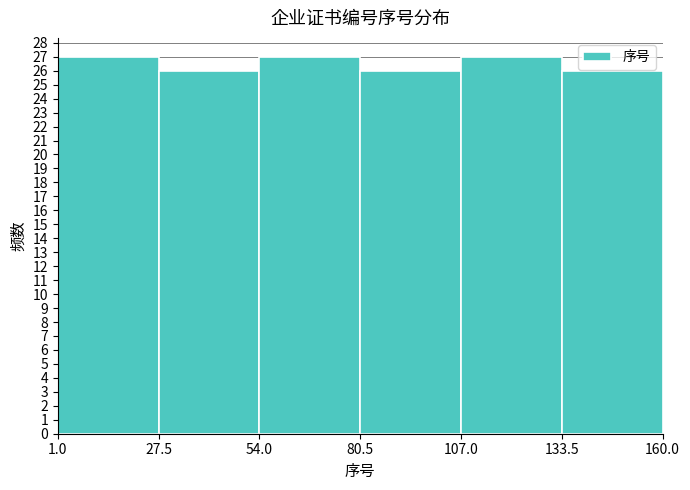

How tall is the bar that spans 133.5 to 160.0 on the x-axis? The values are not printed on the chart, so give them approximately, as read against the axis.

26